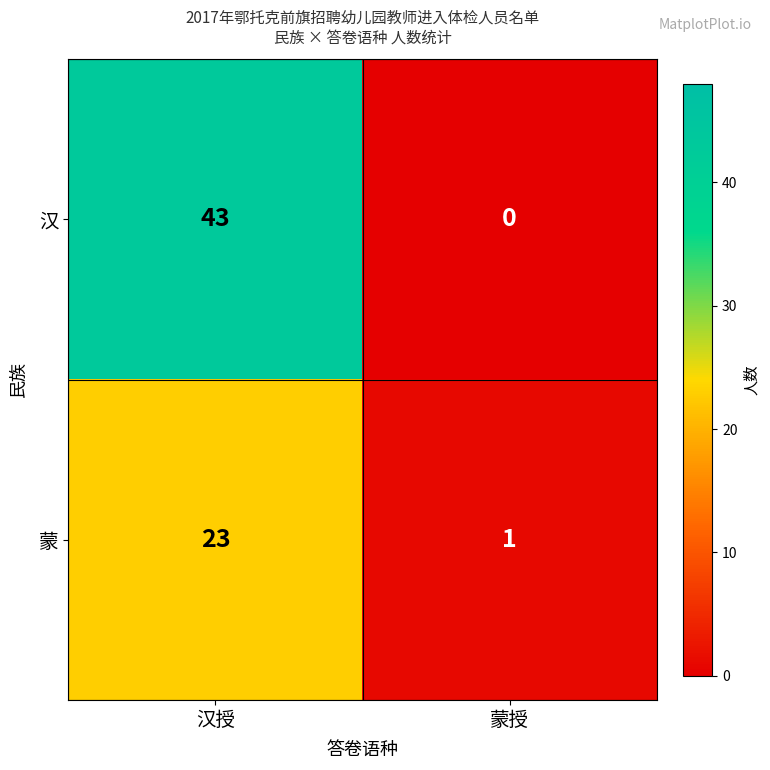

Which series has the widest spread of values?

汉